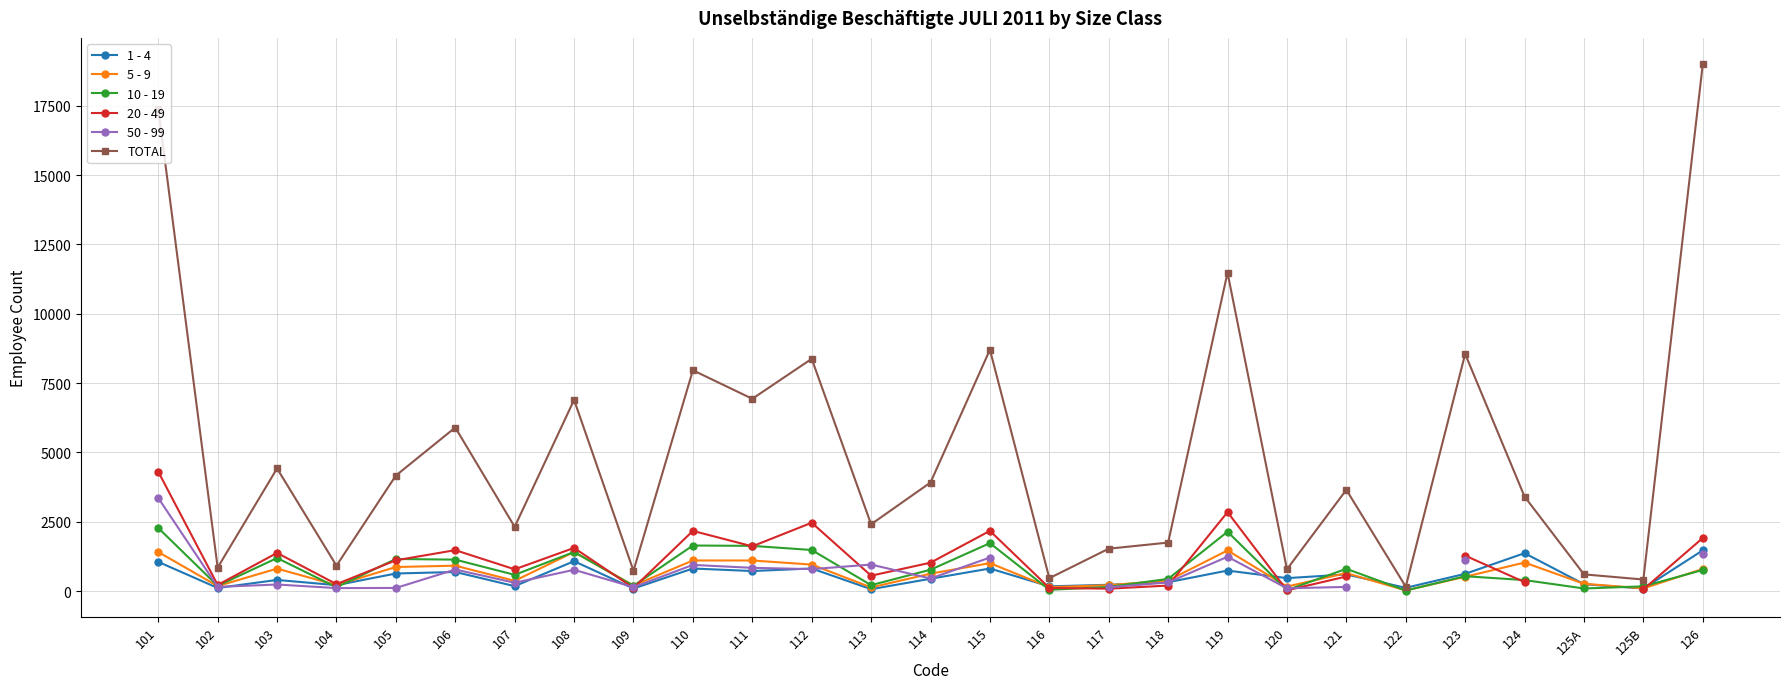

What is the difference between the highest and lowest values at 119?

10740.0